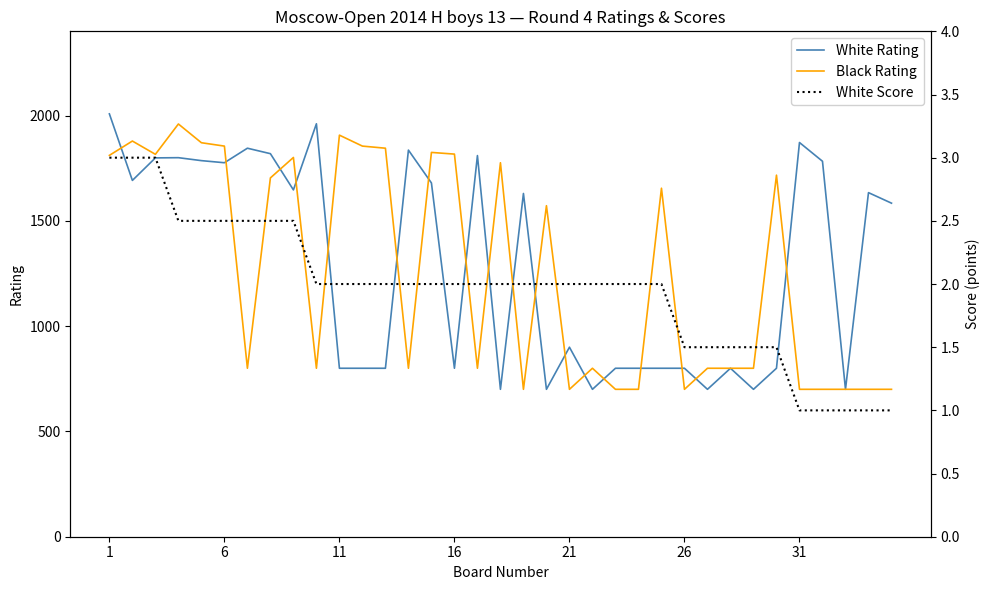

Where does the White Rating series first go above 1584?

1